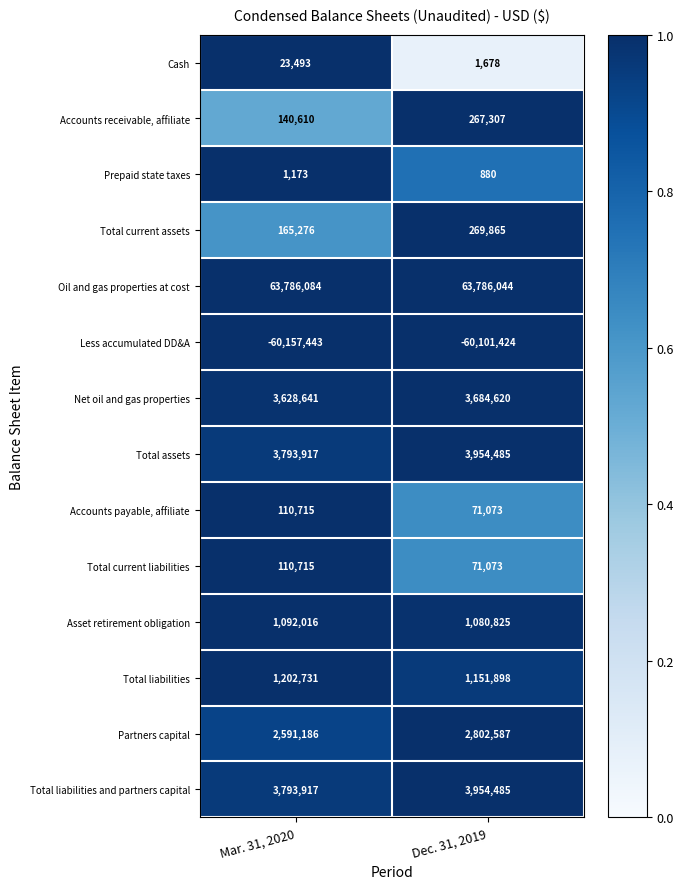

Between Mar. 31, 2020 and Dec. 31, 2019, which series saw the biggest shift?

Partners capital